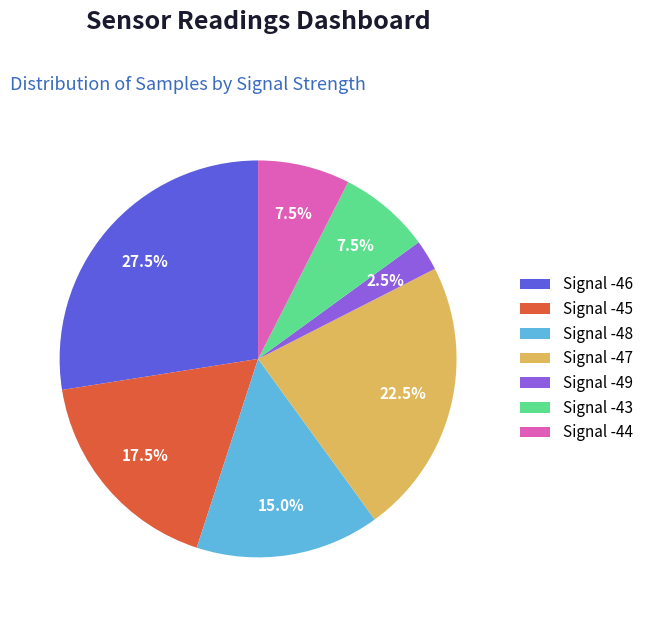

How many slices are in this pie chart?

7